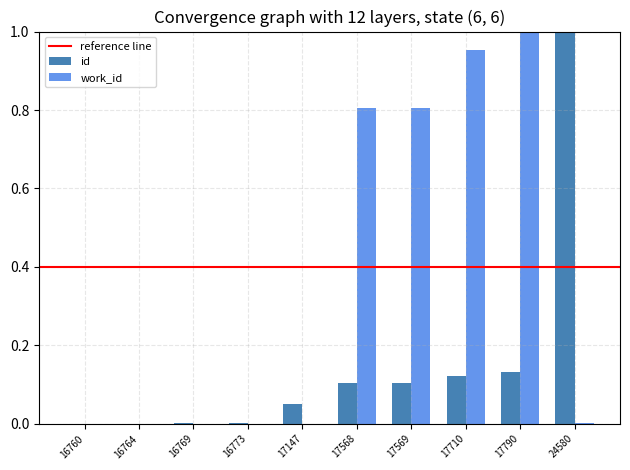

The value of id at 16773 is 0.0. True or false?

True